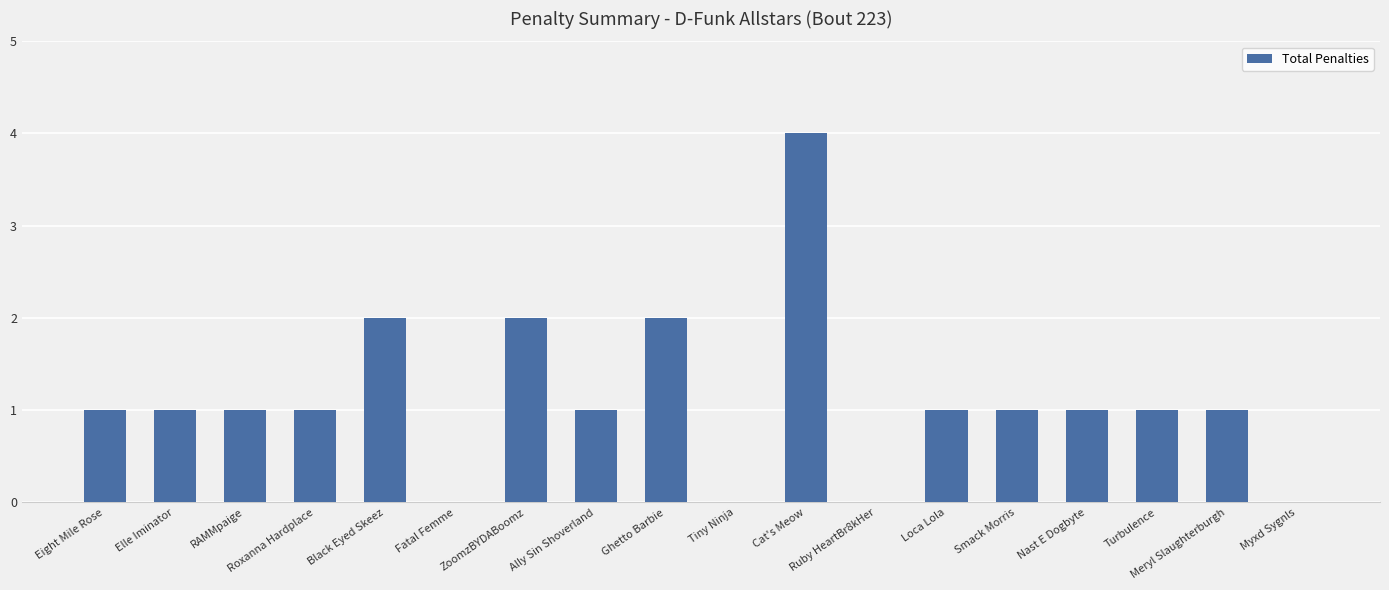

Are the bars horizontal?

No